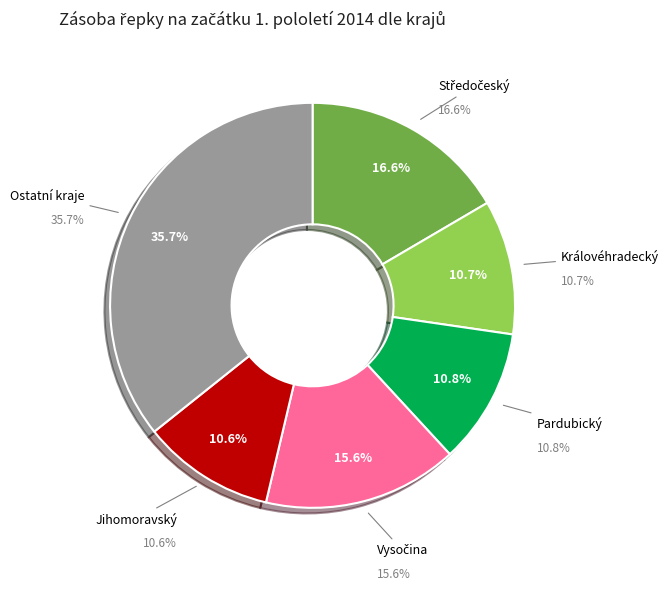

Is there a majority slice in this chart?

No